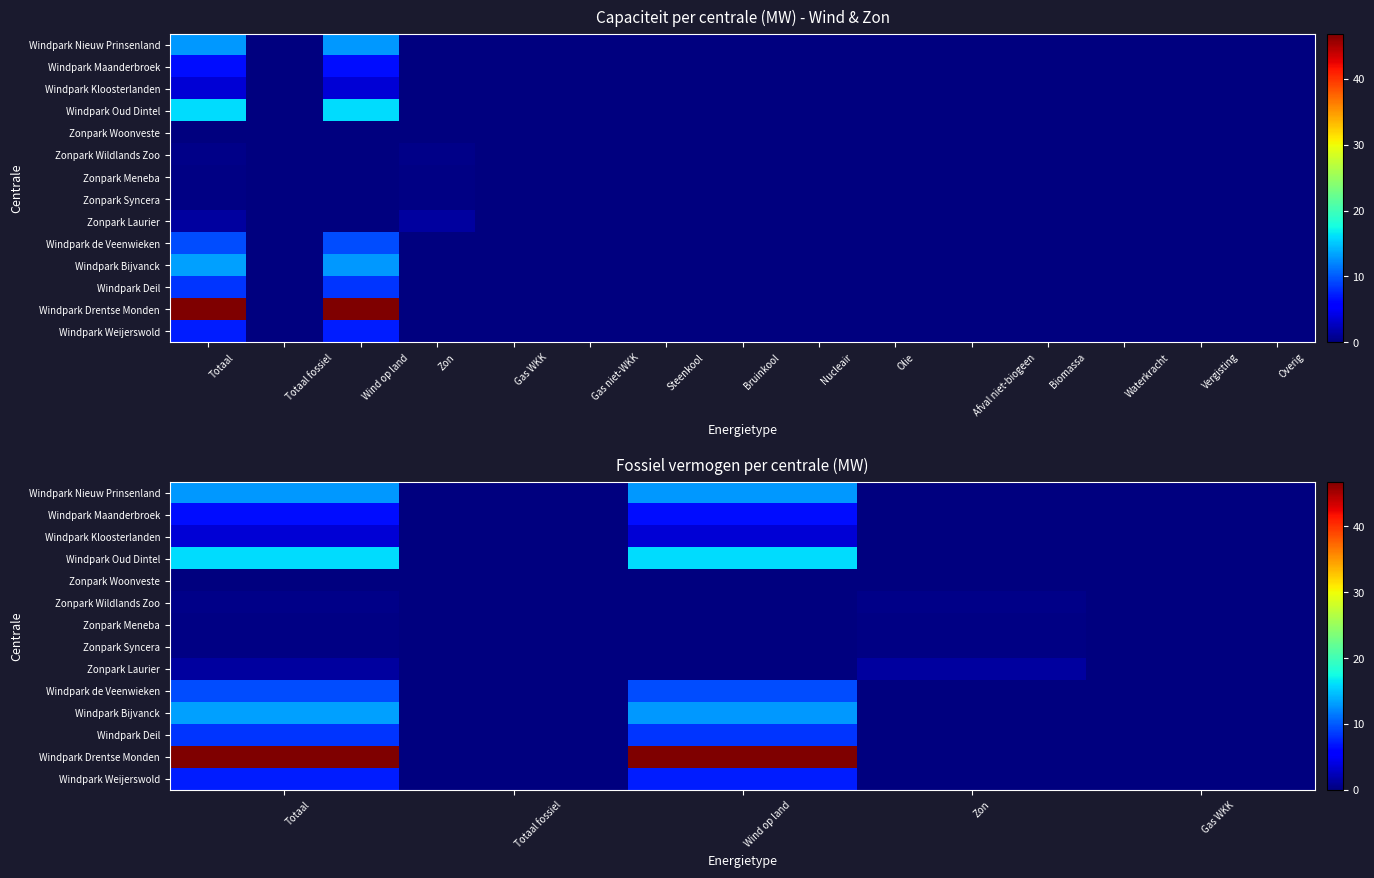

The value of Zonpark Syncera at Gas WKK is 0.0. True or false?

True